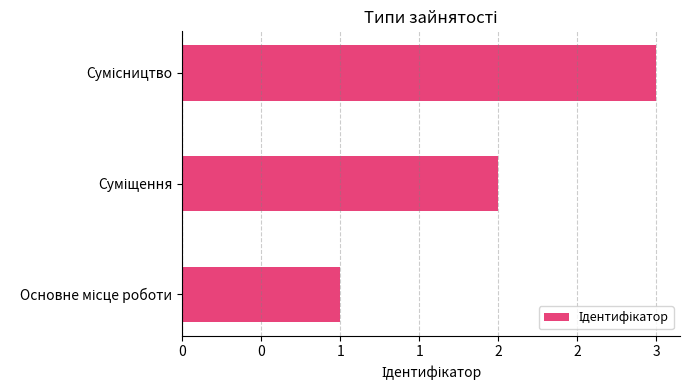

Does the chart contain stacked bars?

No